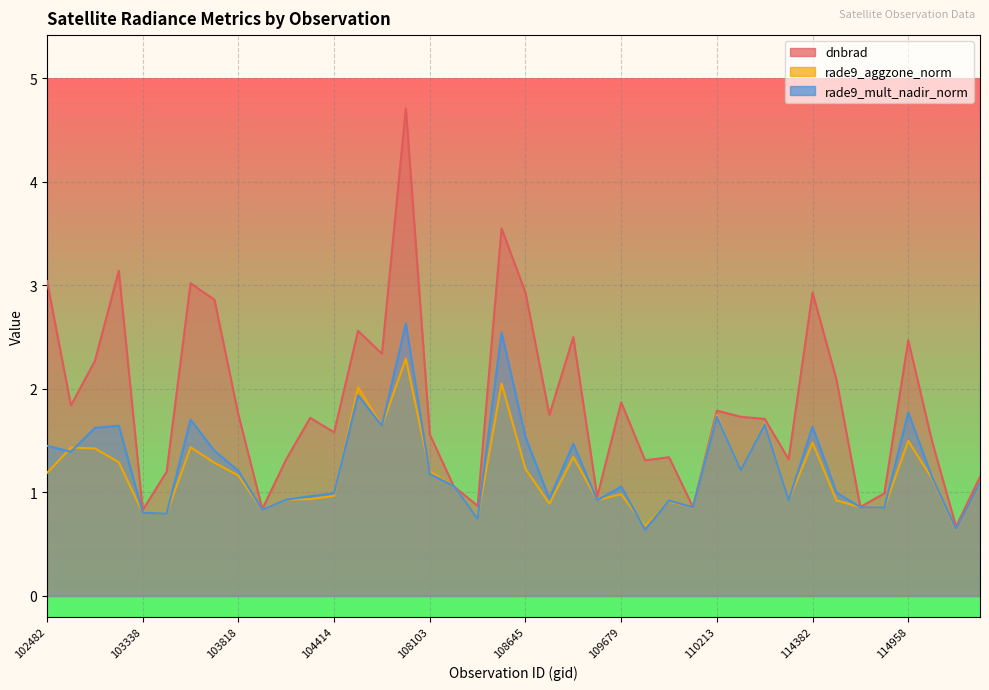

Rank the series at 109691 from lowest to highest value.

rade9_mult_nadir_norm, rade9_aggzone_norm, dnbrad